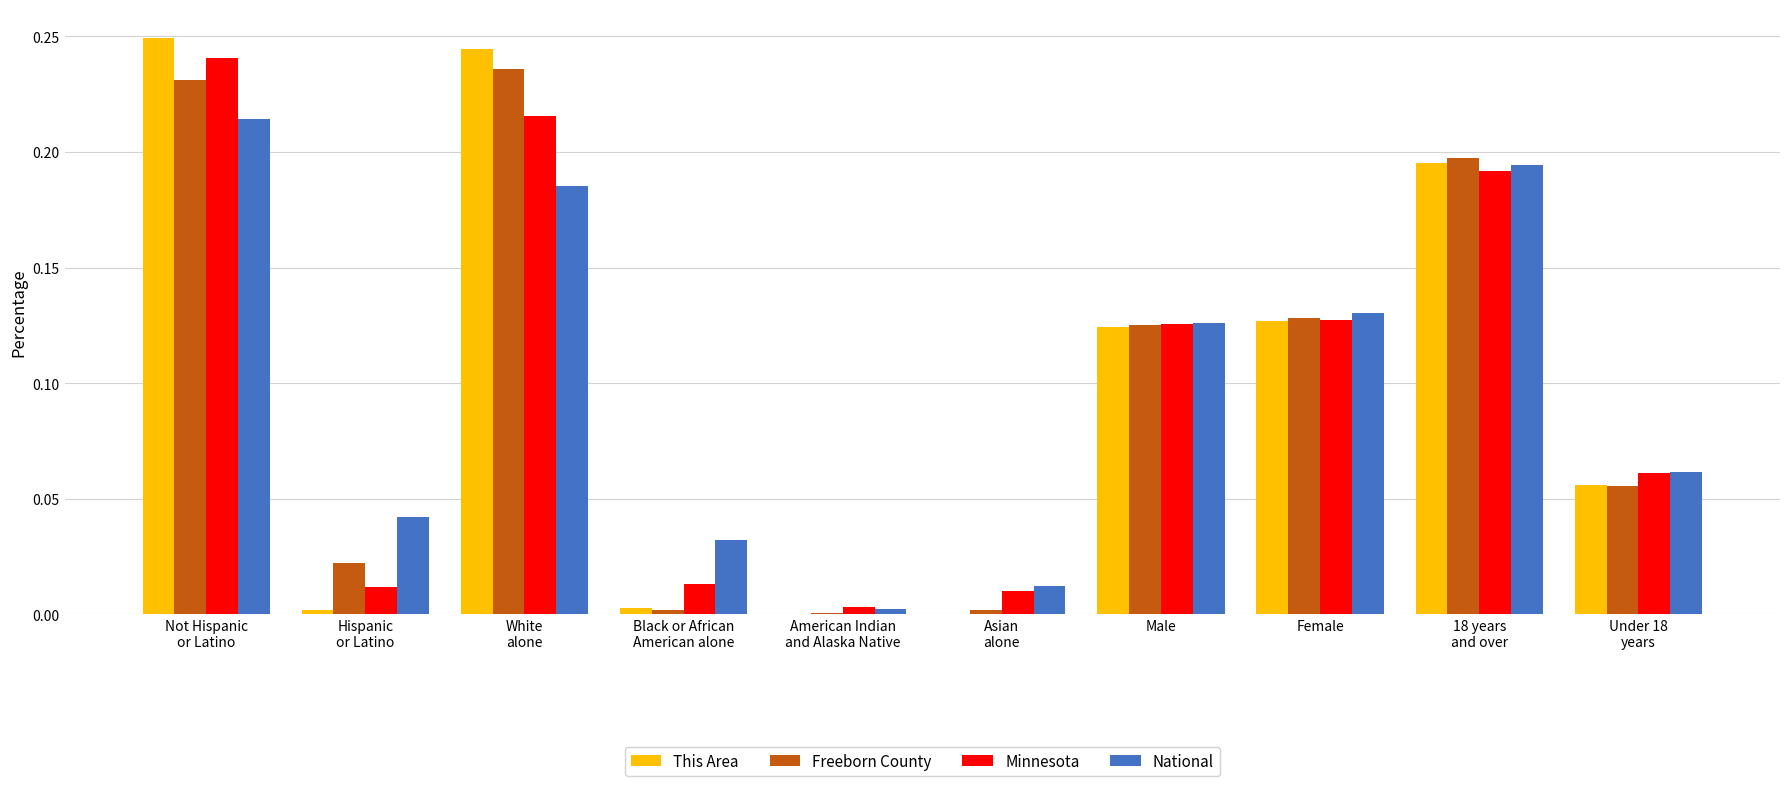

What is the sum of all Minnesota values?

1.0